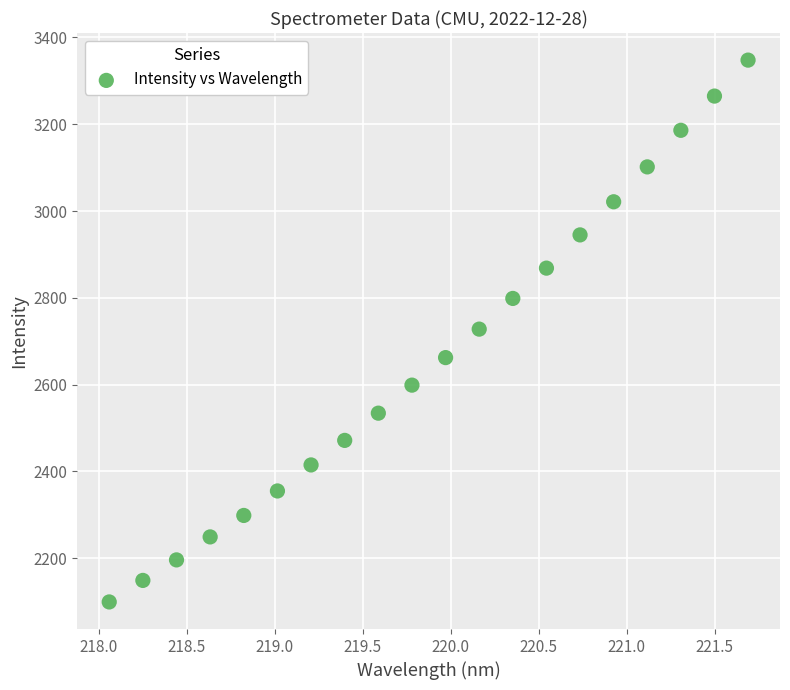

What is the range of X values (max minus min)?

3.6